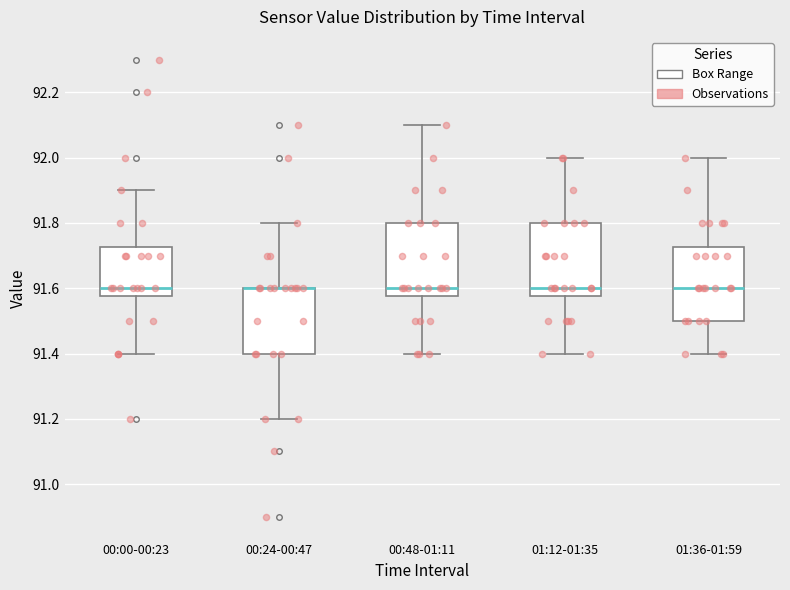

Where does the lower whisker of the box for 01:12-01:35 end on the y-axis? The values are not printed on the chart, so give them approximately, as read against the axis.

91.40